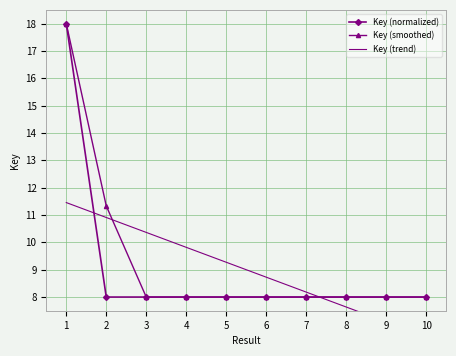

The Key (smoothed) series shows 2.5 at 9. True or false?

False